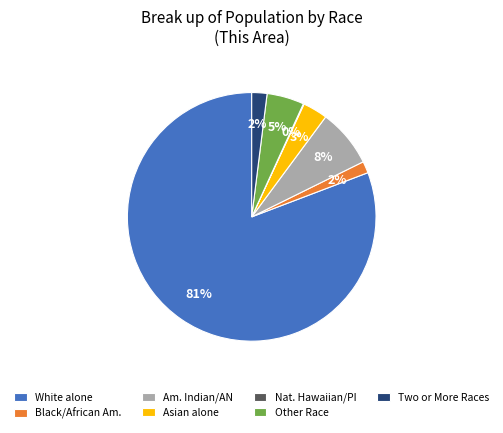

To the nearest percent, what percentage of the pie is Black/African Am.?

2%